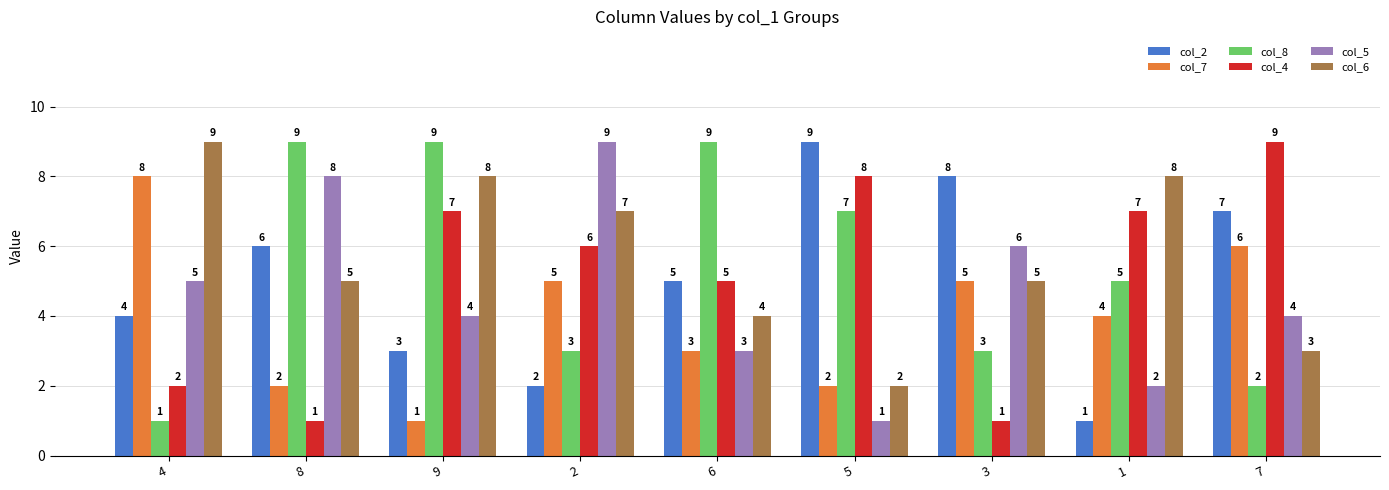

What are all the series names shown in the legend?

col_2, col_7, col_8, col_4, col_5, col_6